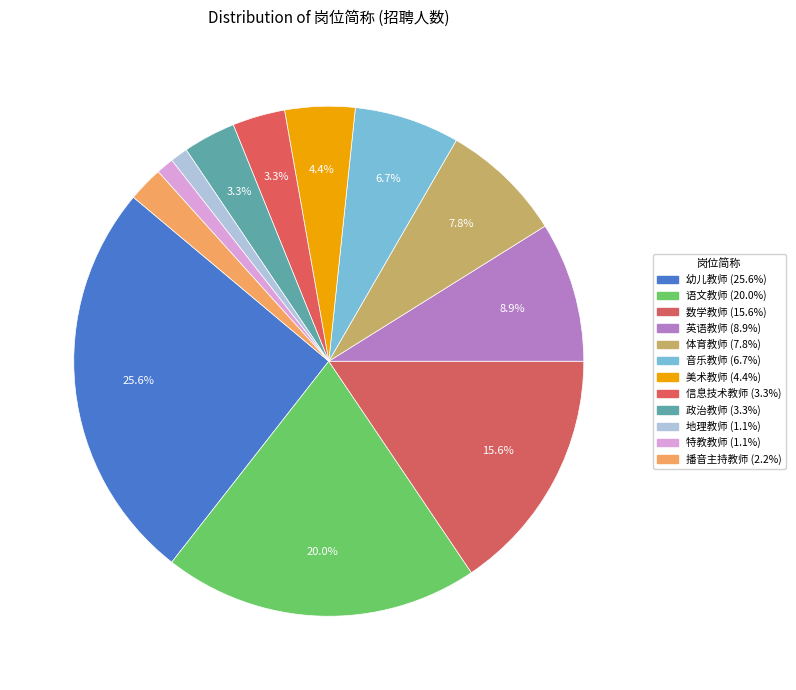

Count the number of slices in the pie.

12